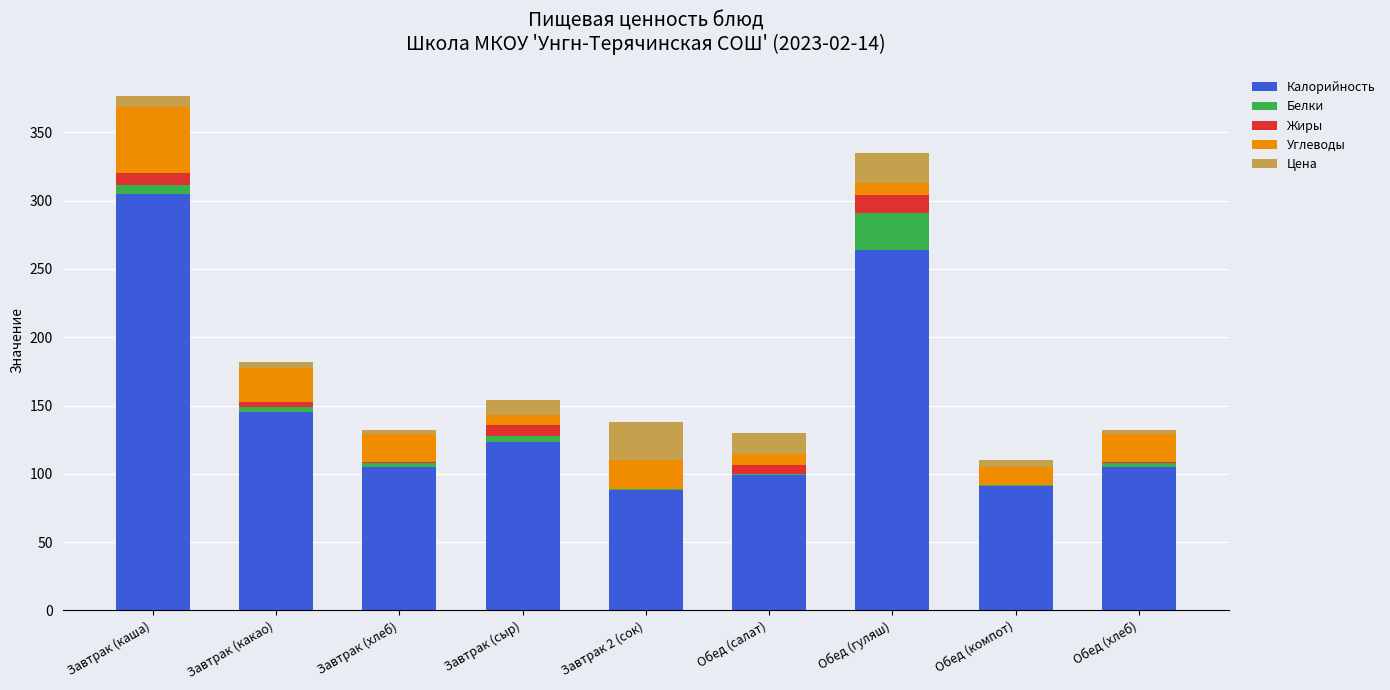

What is the maximum value for Калорийность?

305.0